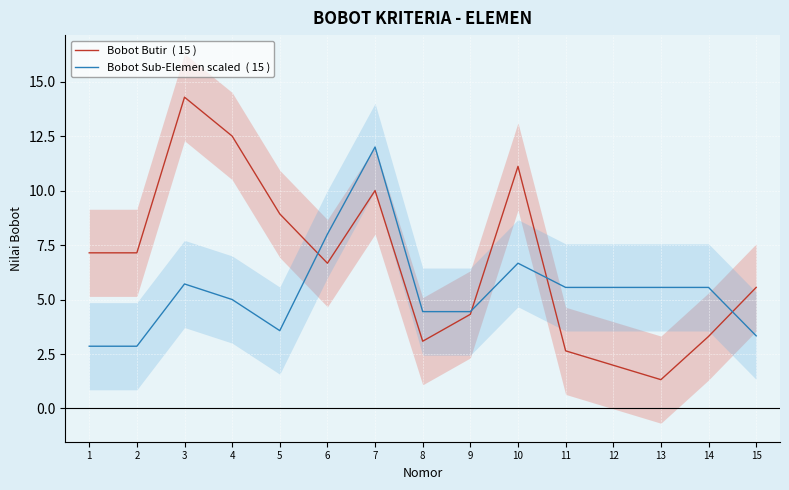

Which series has the largest total across all categories?

Bobot Butir  ( 15 )